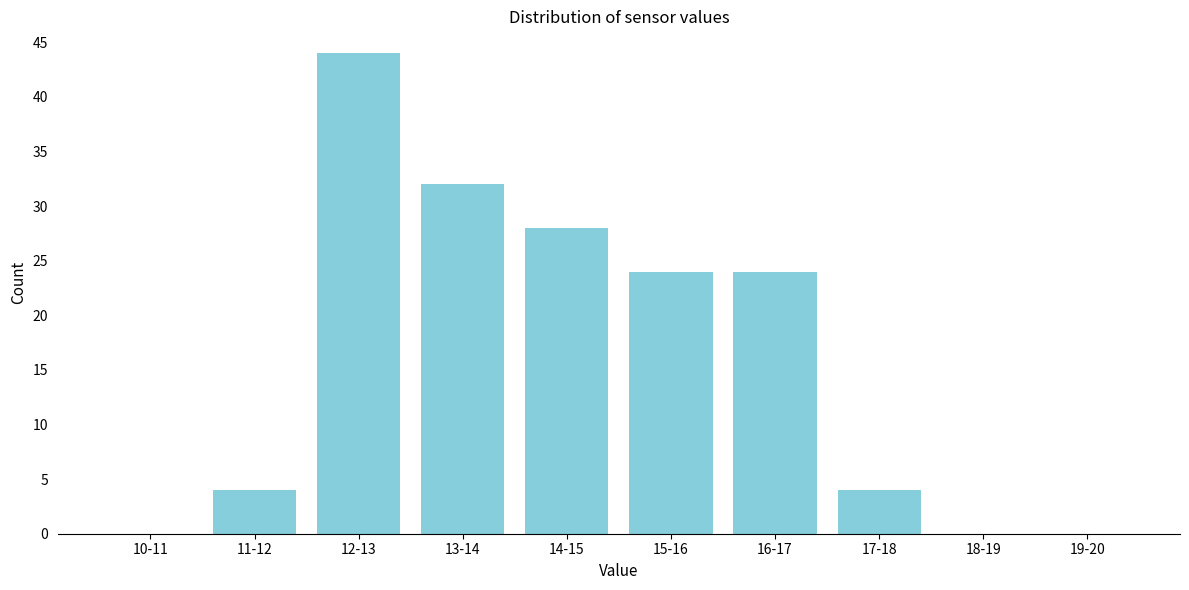

Reading right to left, what are all the values shown in this chart?

19-20=0	18-19=0	17-18=4	16-17=24	15-16=24	14-15=28	13-14=32	12-13=44	11-12=4	10-11=0